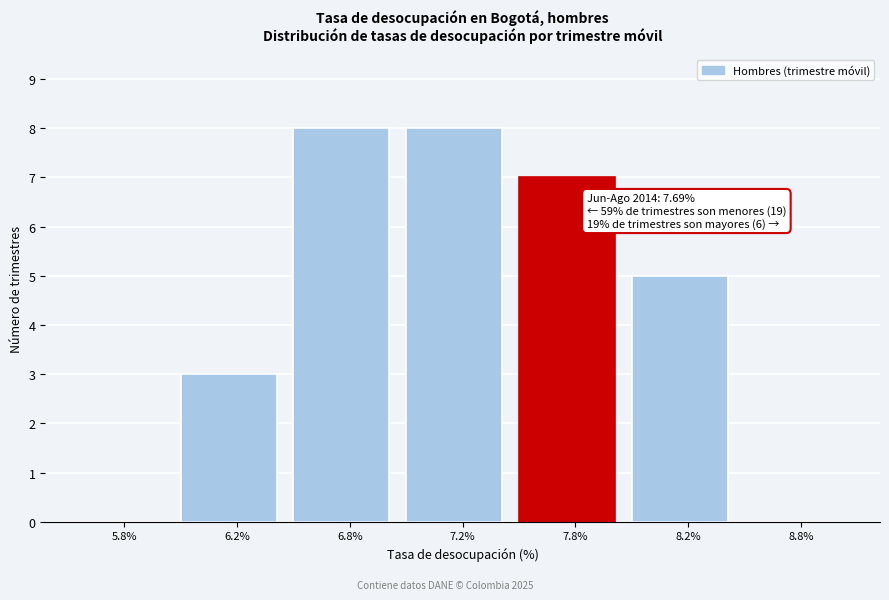

Reading left to right, transcribe all the data shown in this chart.

5.8%=0	6.2%=3	6.8%=8	7.2%=8	7.8%=7	8.2%=5	8.8%=0